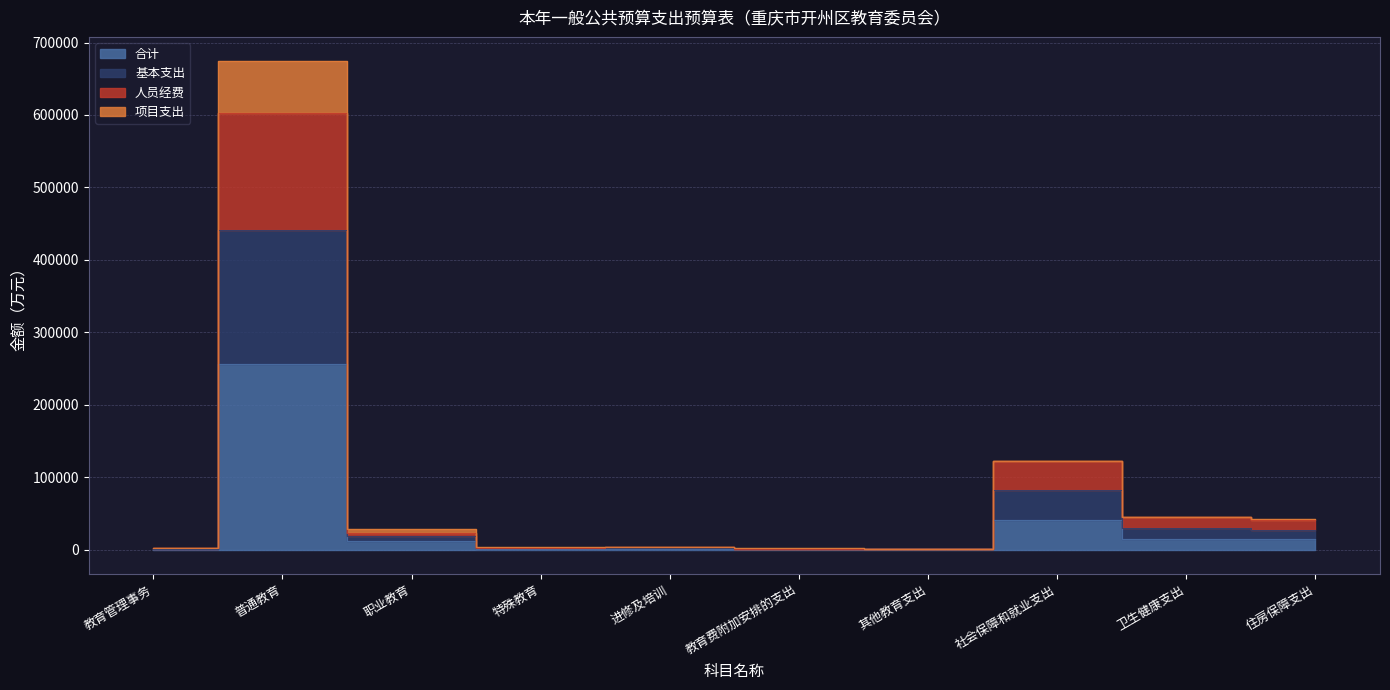

Between 社会保障和就业支出 and 教育费附加安排的支出, which is larger?

社会保障和就业支出